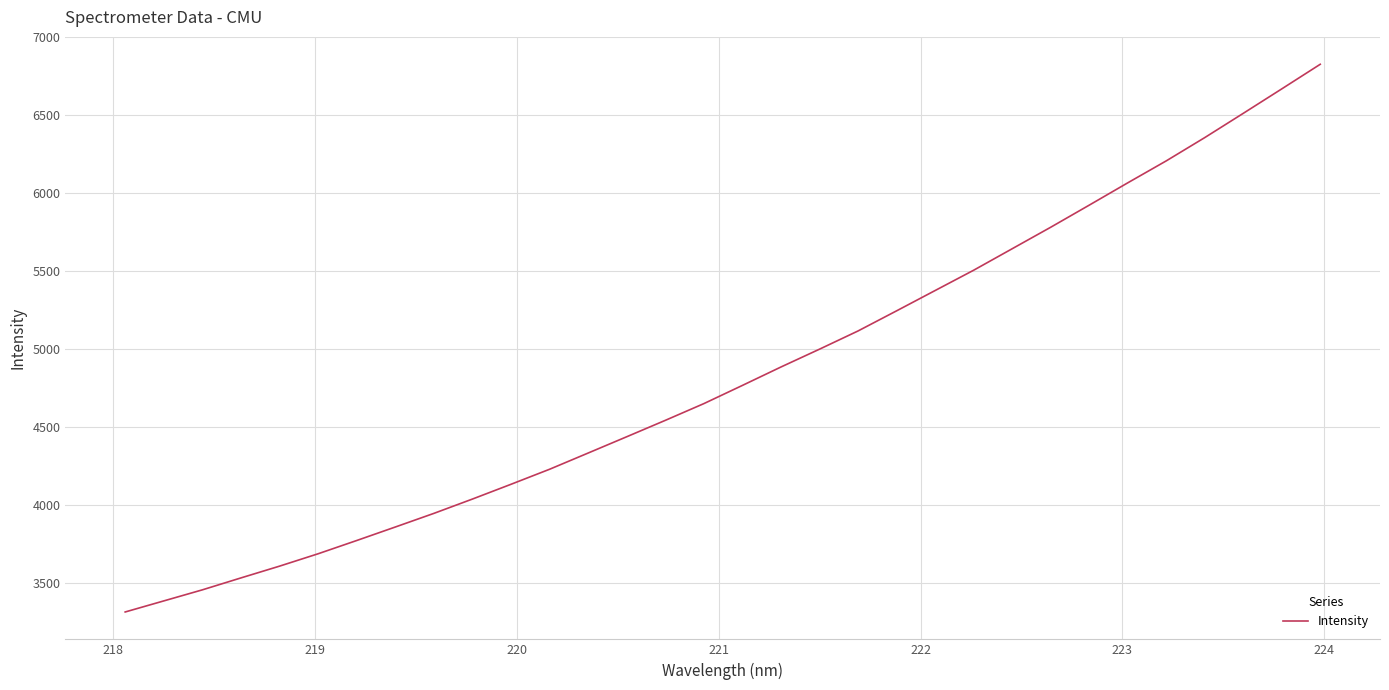

What is the smallest value displayed?

3317.2